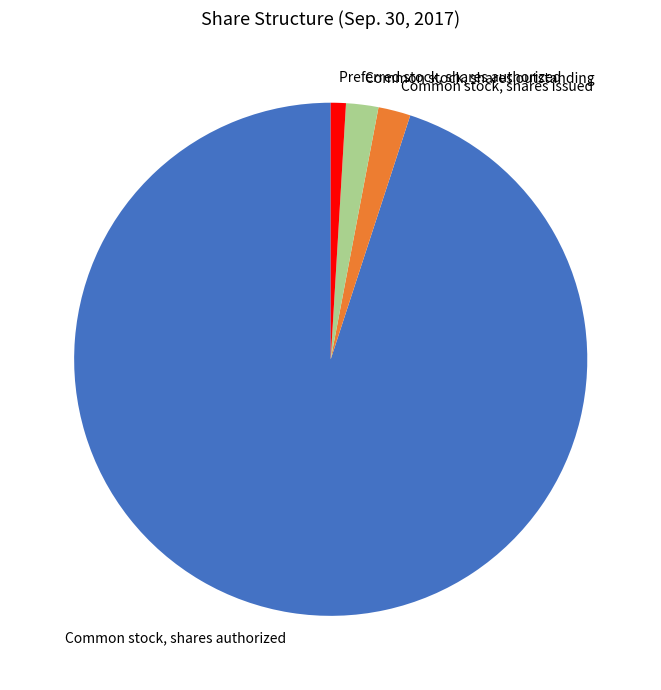

Is Common stock, shares issued the majority of the pie?

No